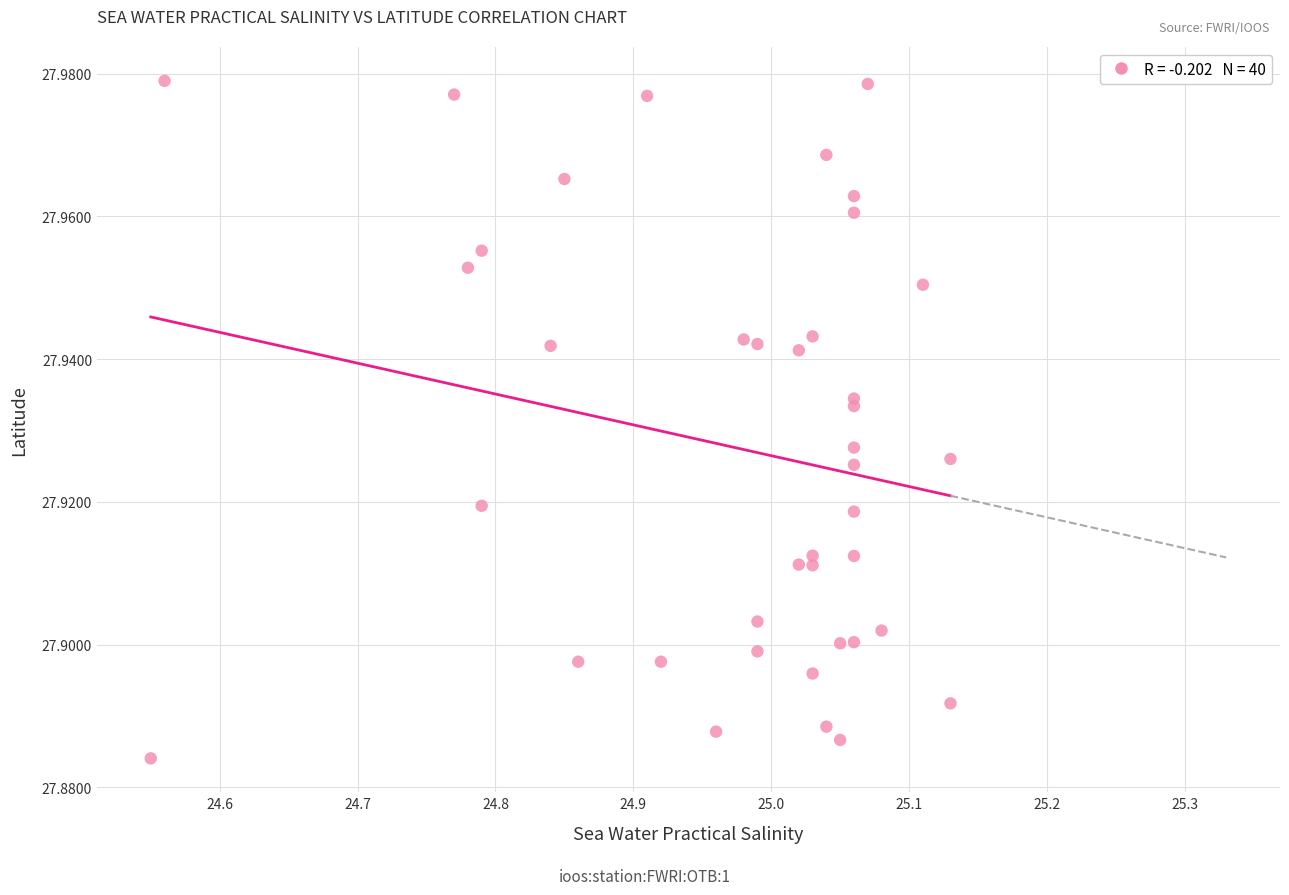

What is the range of X values (max minus min)?

0.6